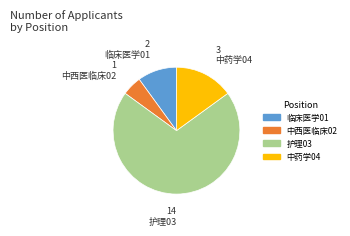

Which has a higher value, 中药学04 or 中西医临床02?

中药学04